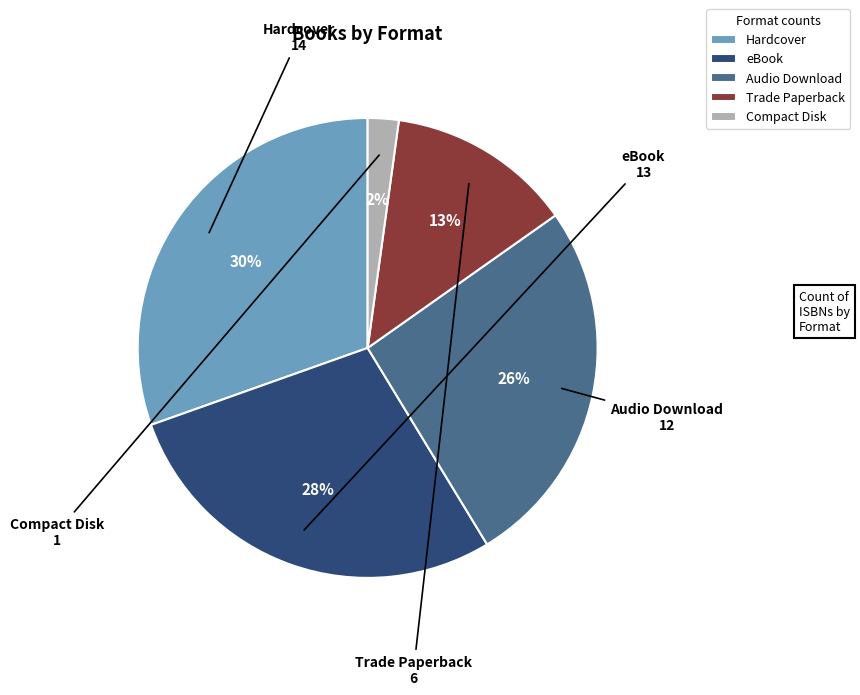

To the nearest percent, what is the difference between the largest and smallest slice percentages?

28%